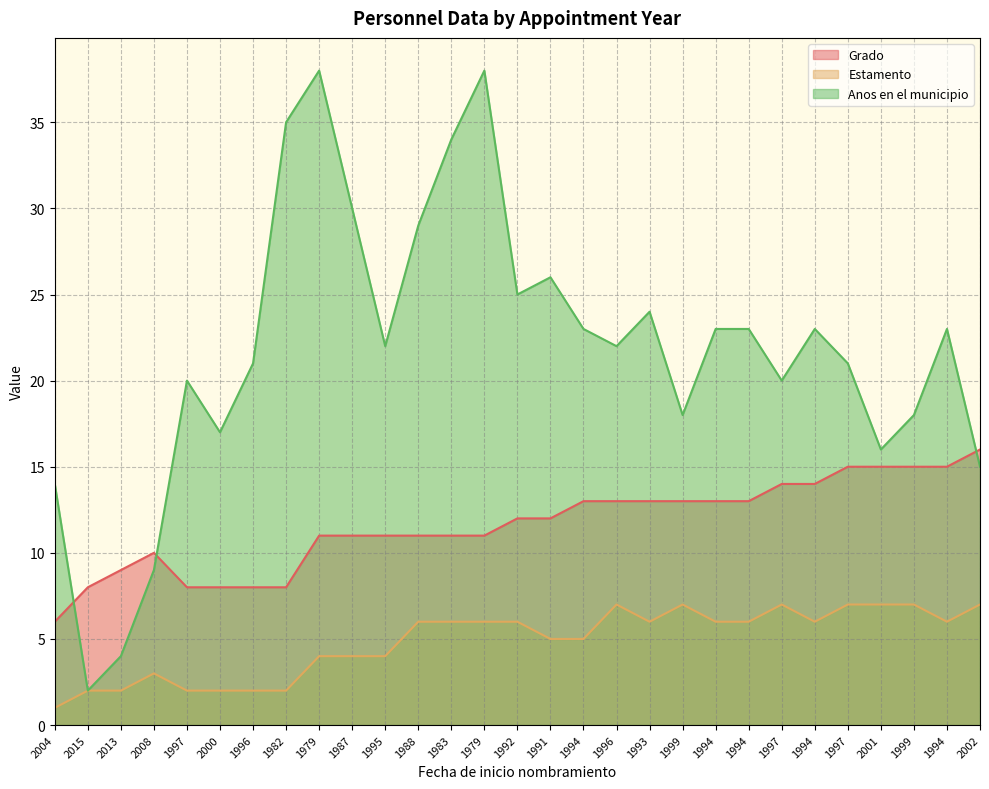

True or false: Grado has a value of 20 at 1994.

False